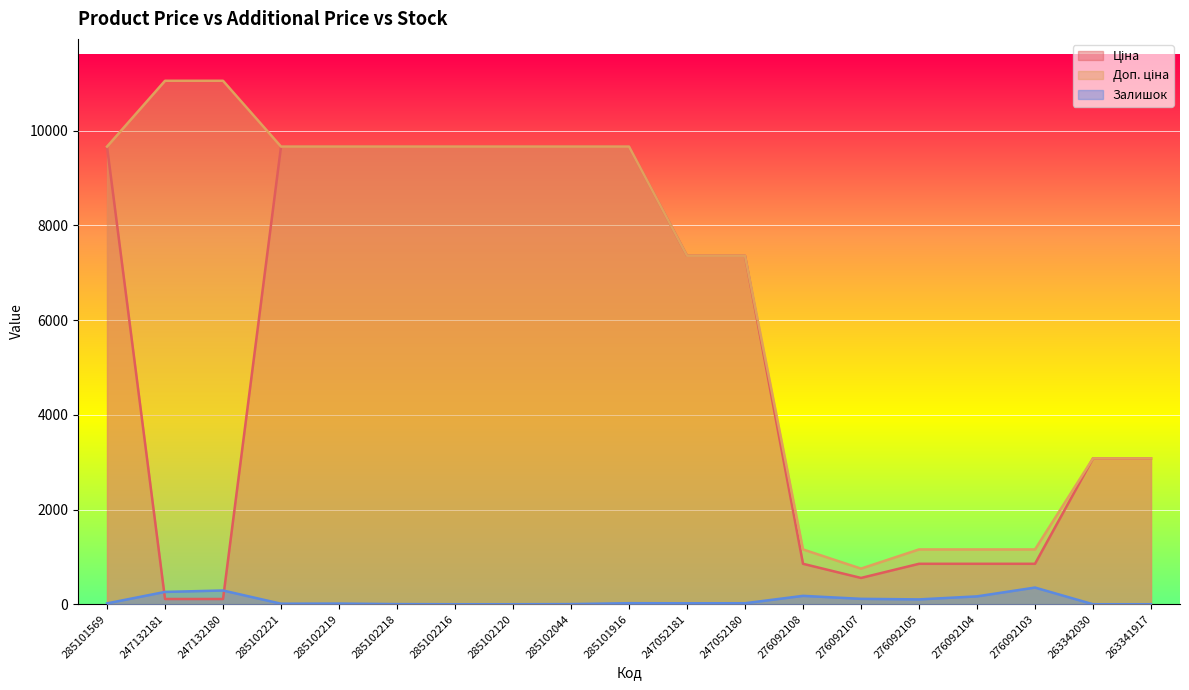

True or false: Залишок and Ціна intersect in this chart.

True